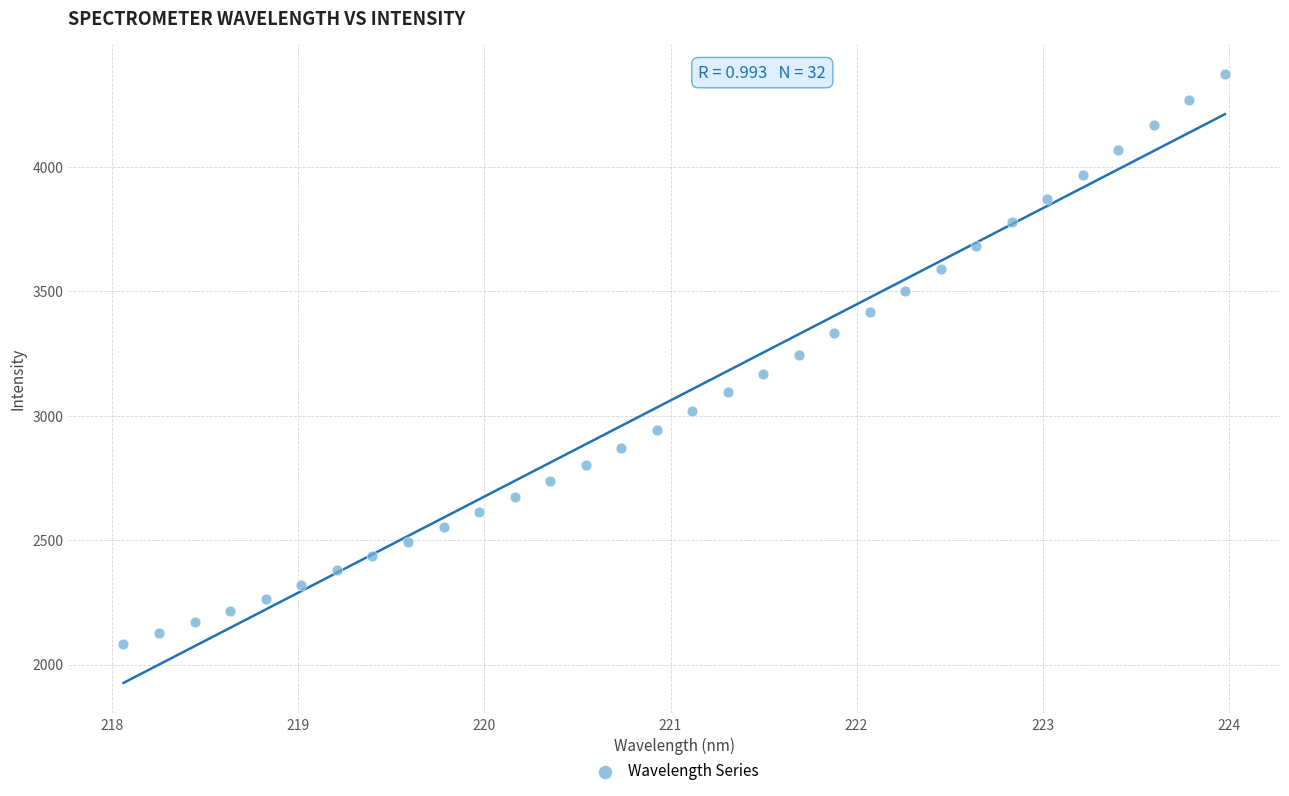

What is the range of X values (max minus min)?

5.9